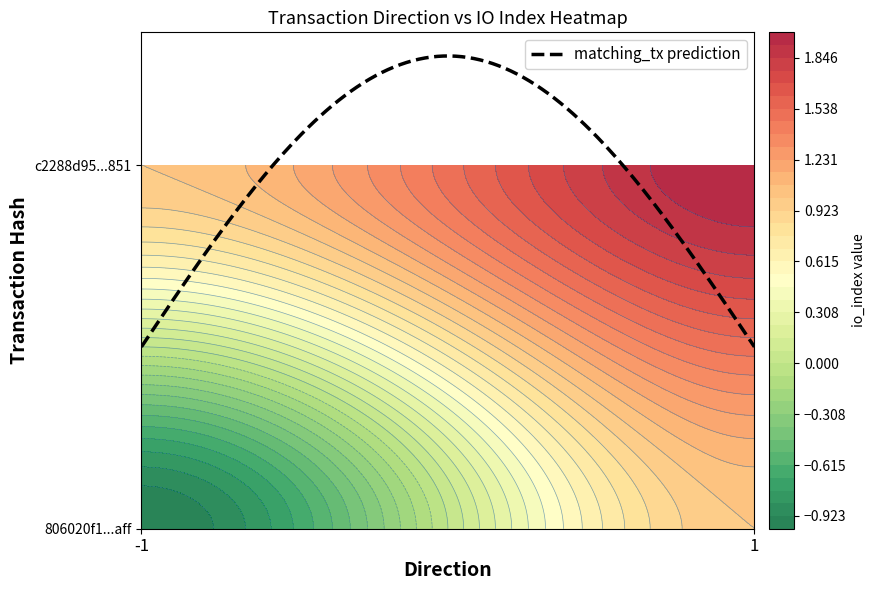

Rank the categories by c2288d95480437d6ff57f5d6eba8a53209c7851 value from highest to lowest.

1, -1